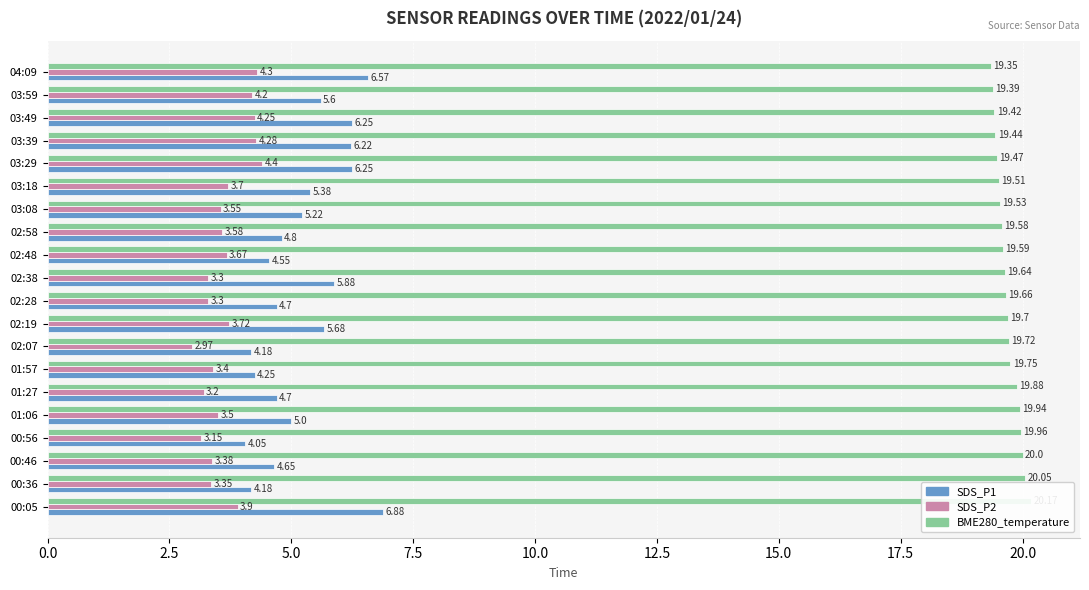

Is the value of SDS_P1 at 02:07 greater than the value of BME280_temperature at 00:05?

No